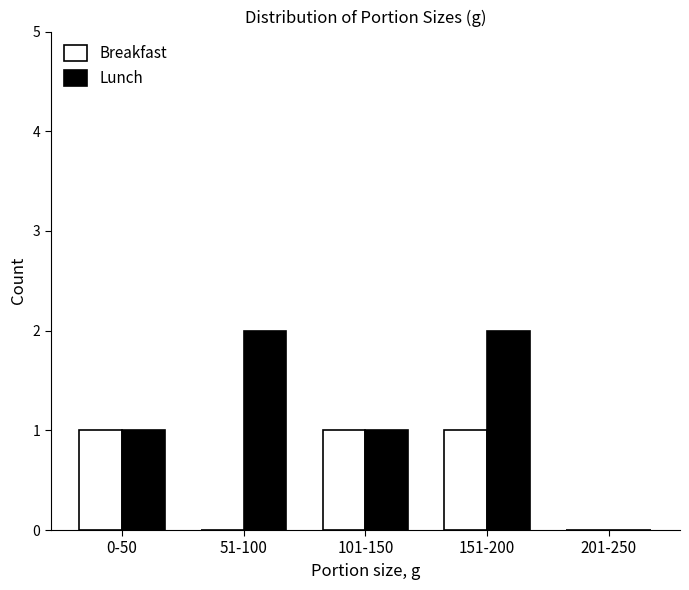

Reading left to right, what are all the values shown in this chart?

Breakfast: 0-50=1	51-100=0	101-150=1	151-200=1	201-250=0
Lunch: 0-50=1	51-100=2	101-150=1	151-200=2	201-250=0